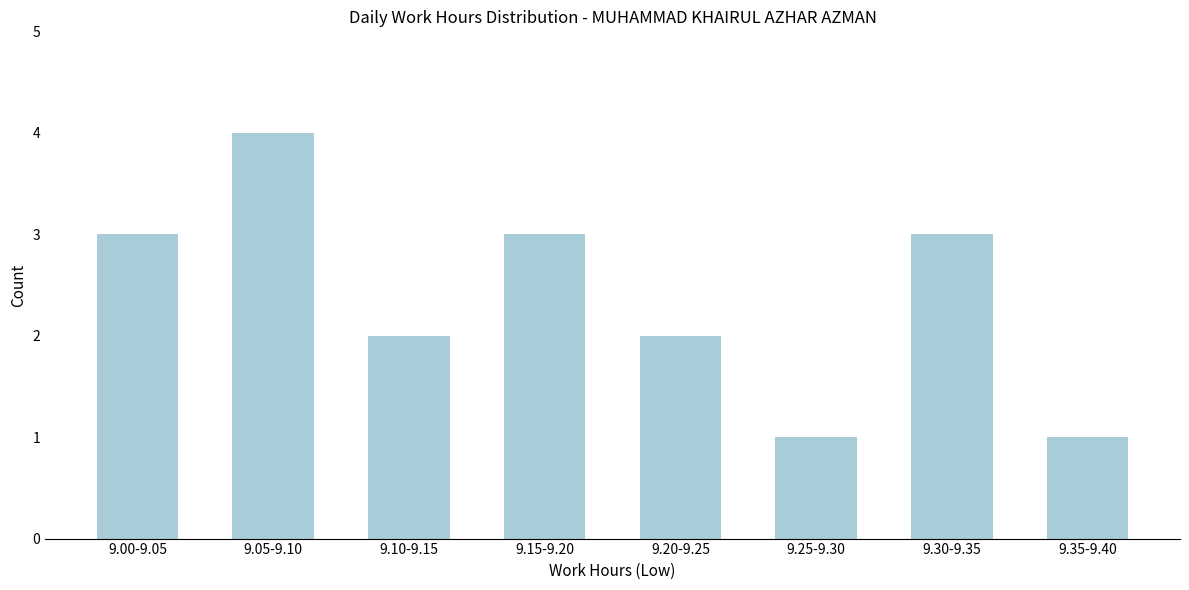

Reading right to left, extract all data points from this chart.

1	3	1	2	3	2	4	3